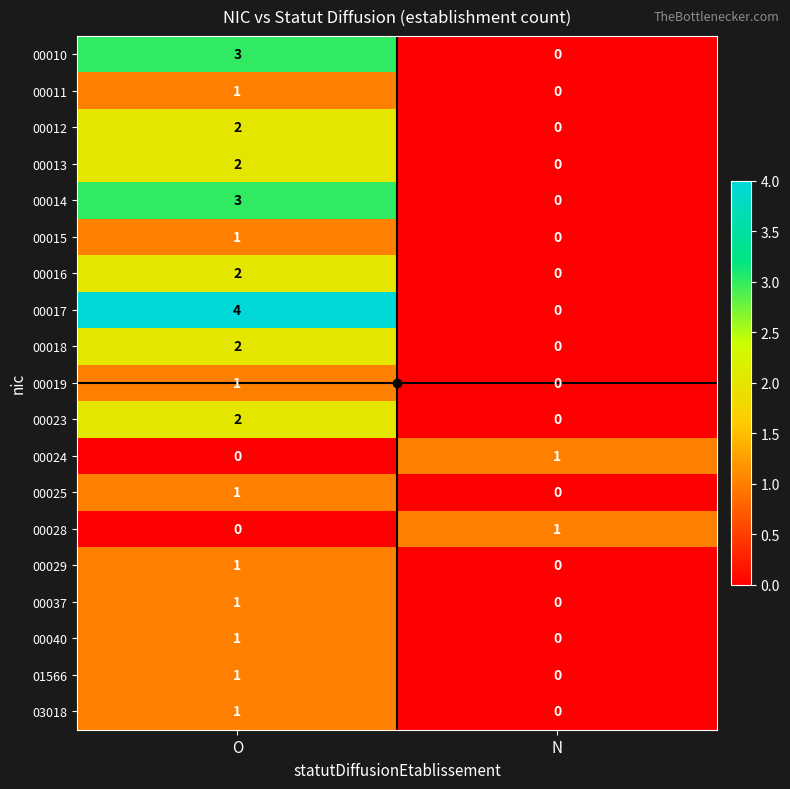

Rank the categories by 03018 value from highest to lowest.

O, N